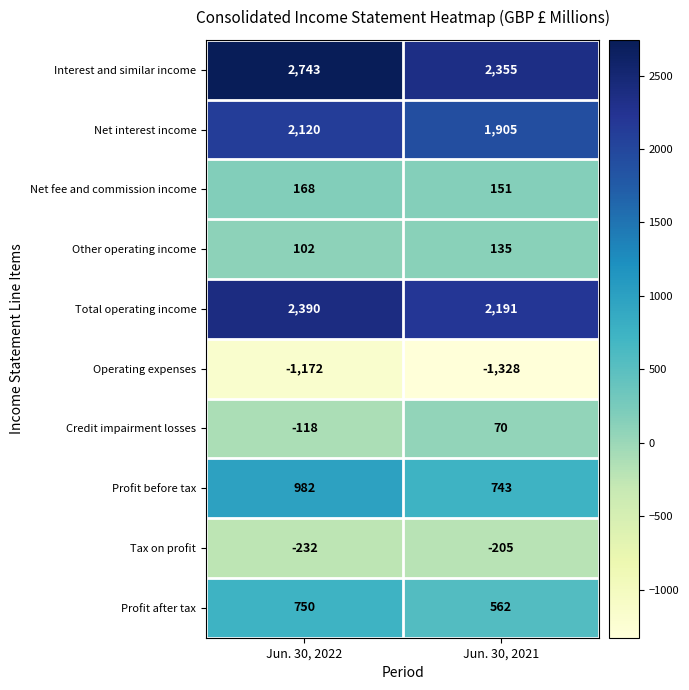

Between Jun. 30, 2022 and Jun. 30, 2021, which series saw the biggest shift?

Interest and similar income